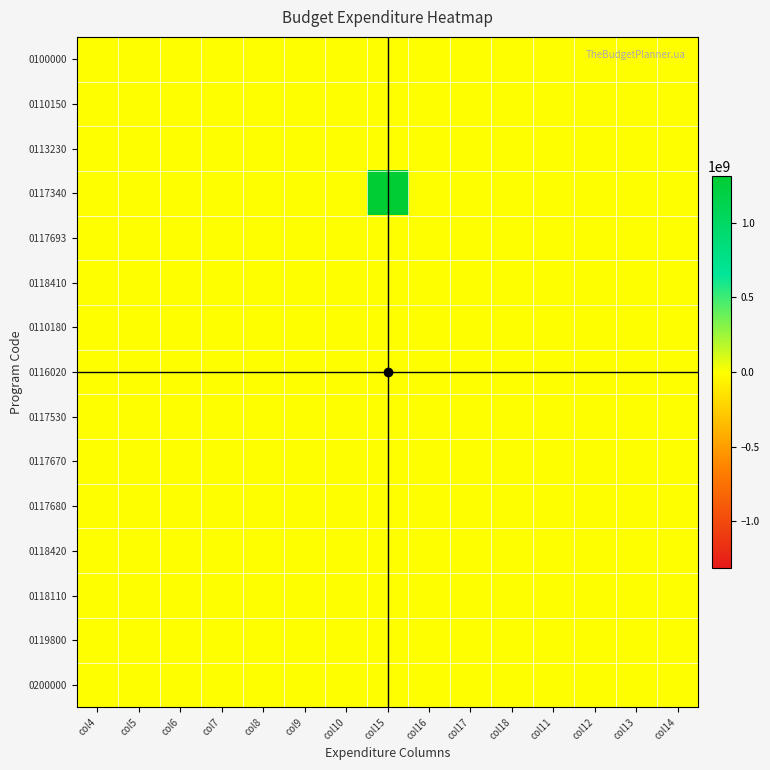

At how many categories does at least one series exceed 714417630?

1